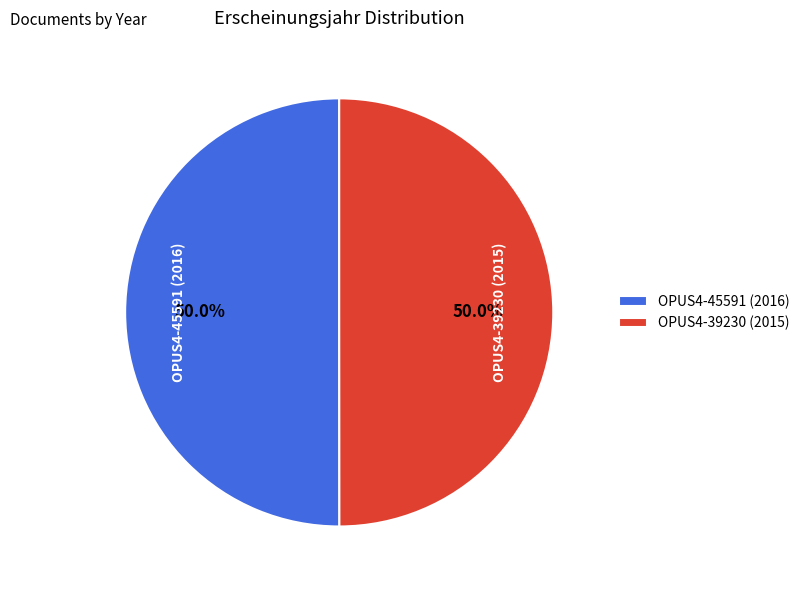

Do OPUS4-45591 (2016) and OPUS4-39230 (2015) together represent more than half of the pie?

Yes